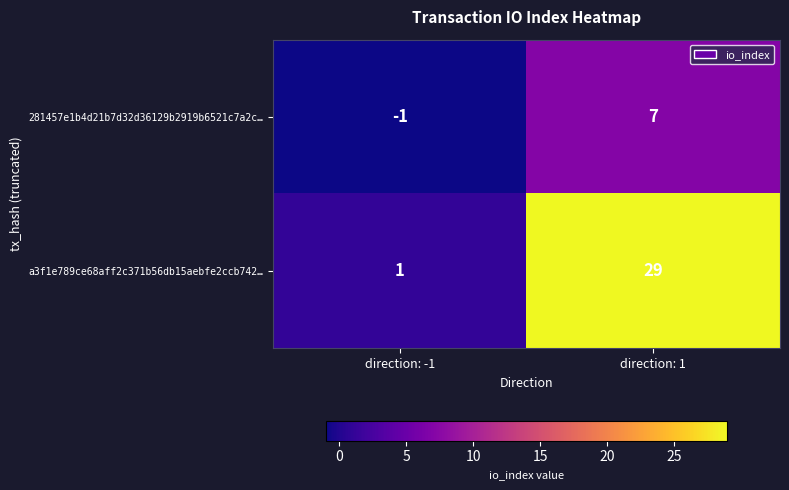

Rank the series by their average value, from lowest to highest.

281457e1b4d21b7d32d36129b2919b6521c7a2c…, a3f1e789ce68aff2c371b56db15aebfe2ccb742…